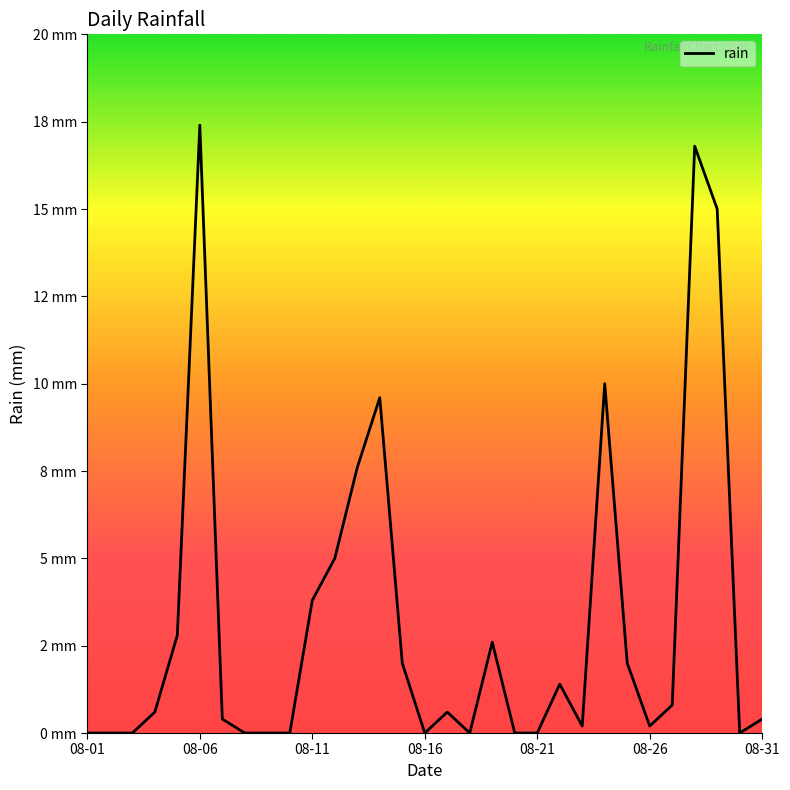

Does the chart display data point markers on the line(s)?

No